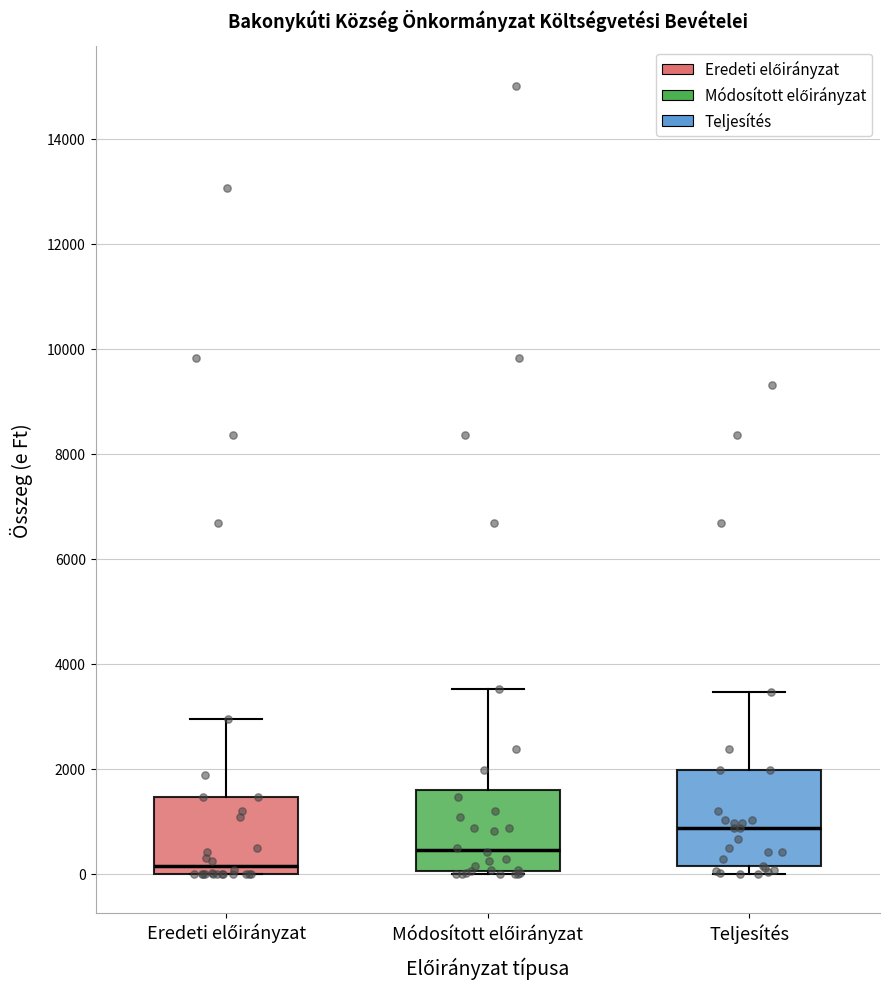

Which box has the lowest median line?

Eredeti előirányzat